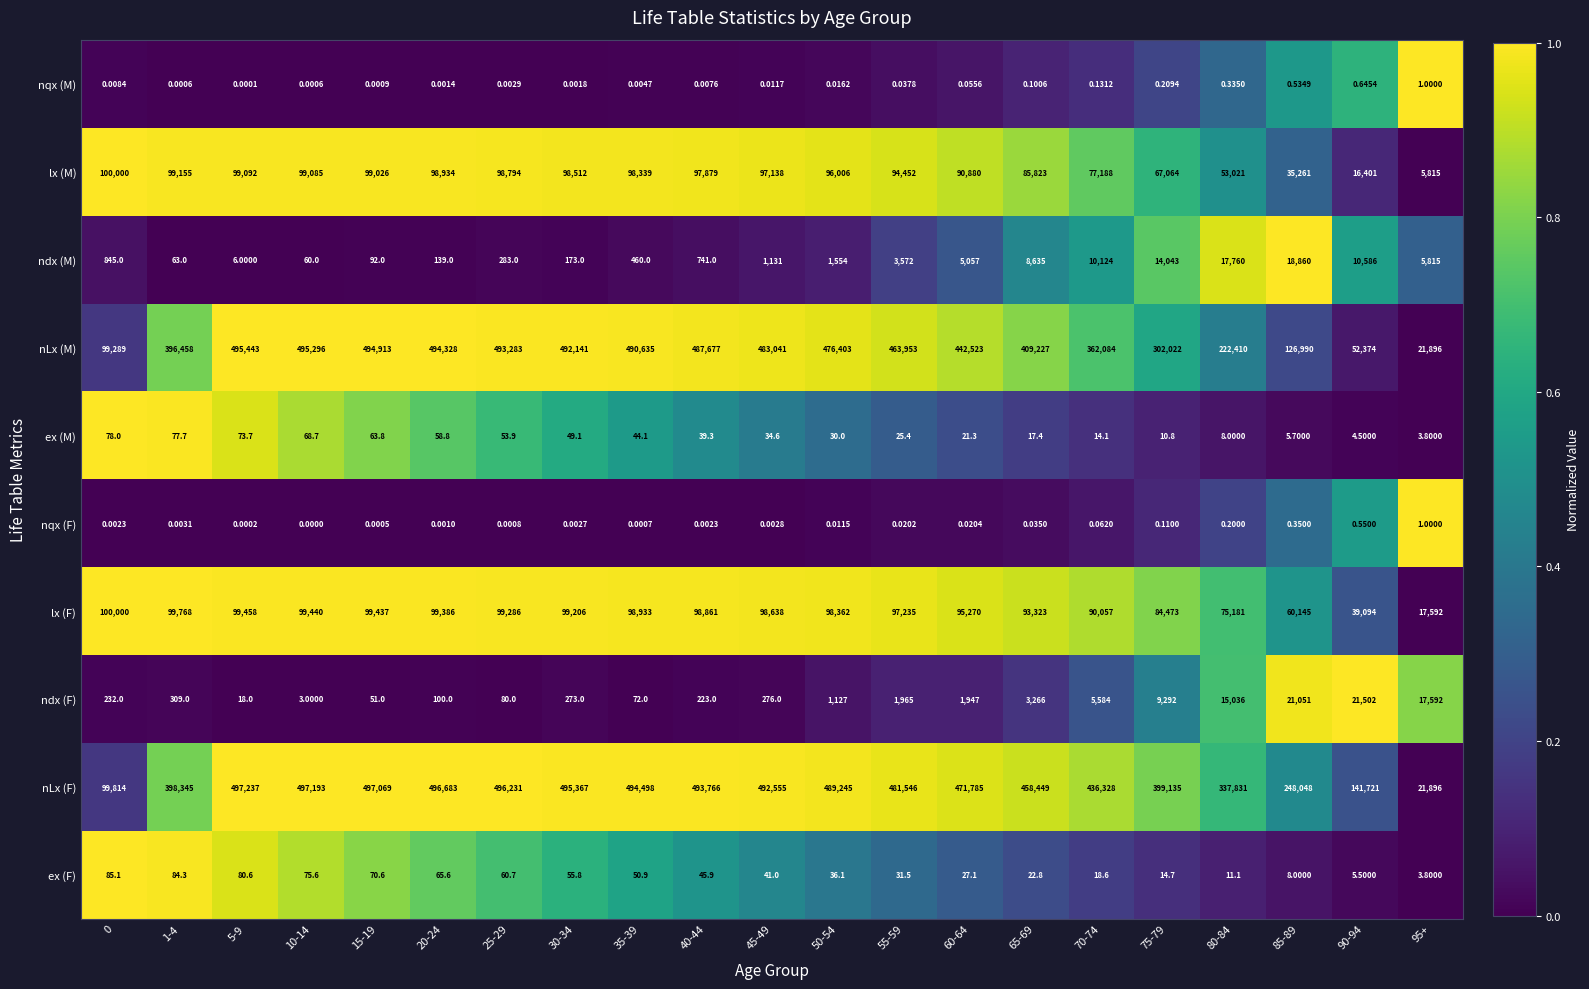

What is the maximum value shown in the chart?

497237.0